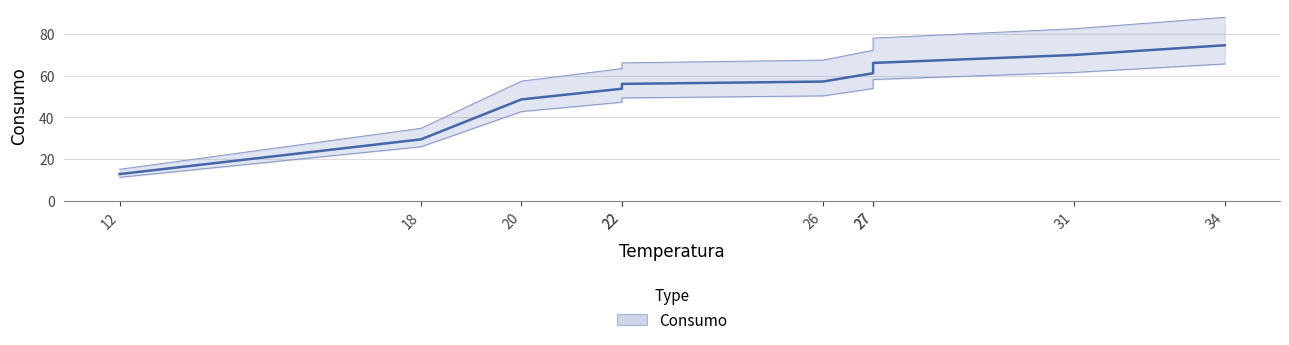

The value at 27 is 12.5. True or false?

False